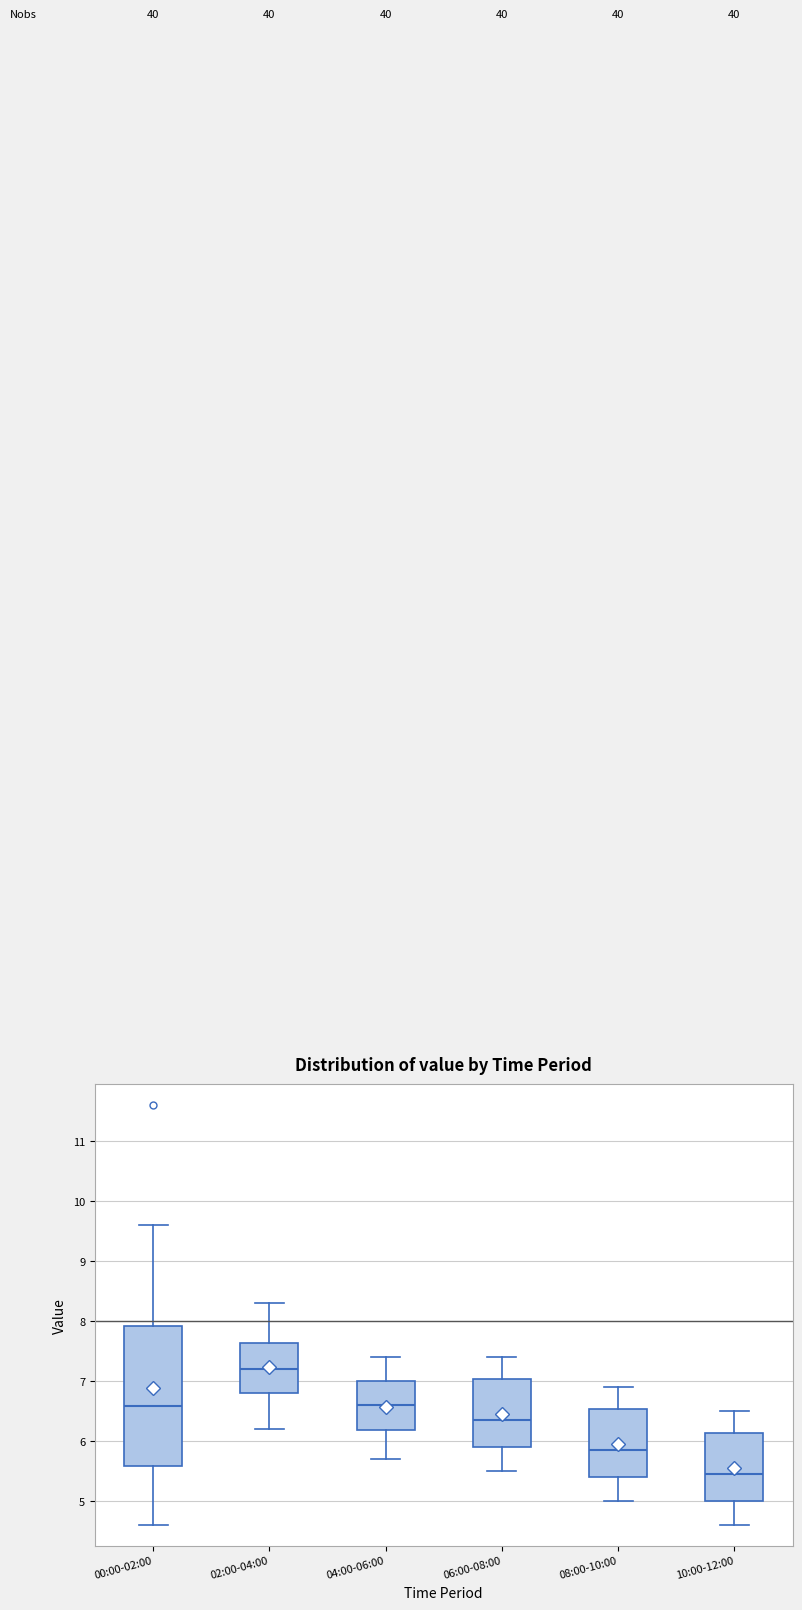

Which box is the tallest, from its lower edge to its upper edge?

00:00-02:00